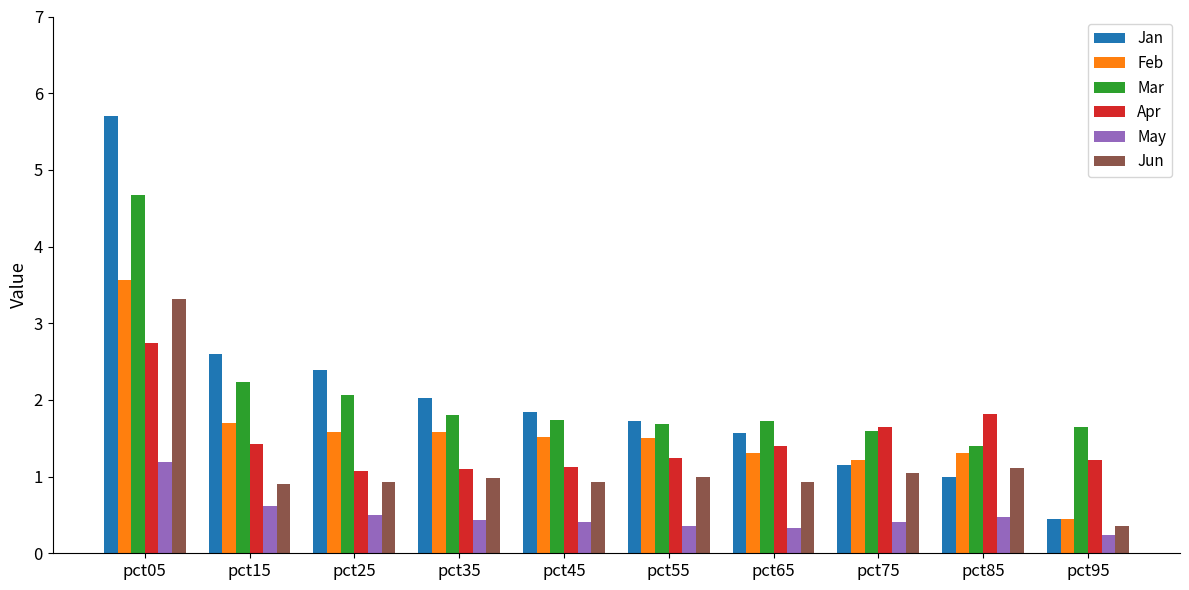

Are the bars grouped side by side (vs. stacked)?

Yes